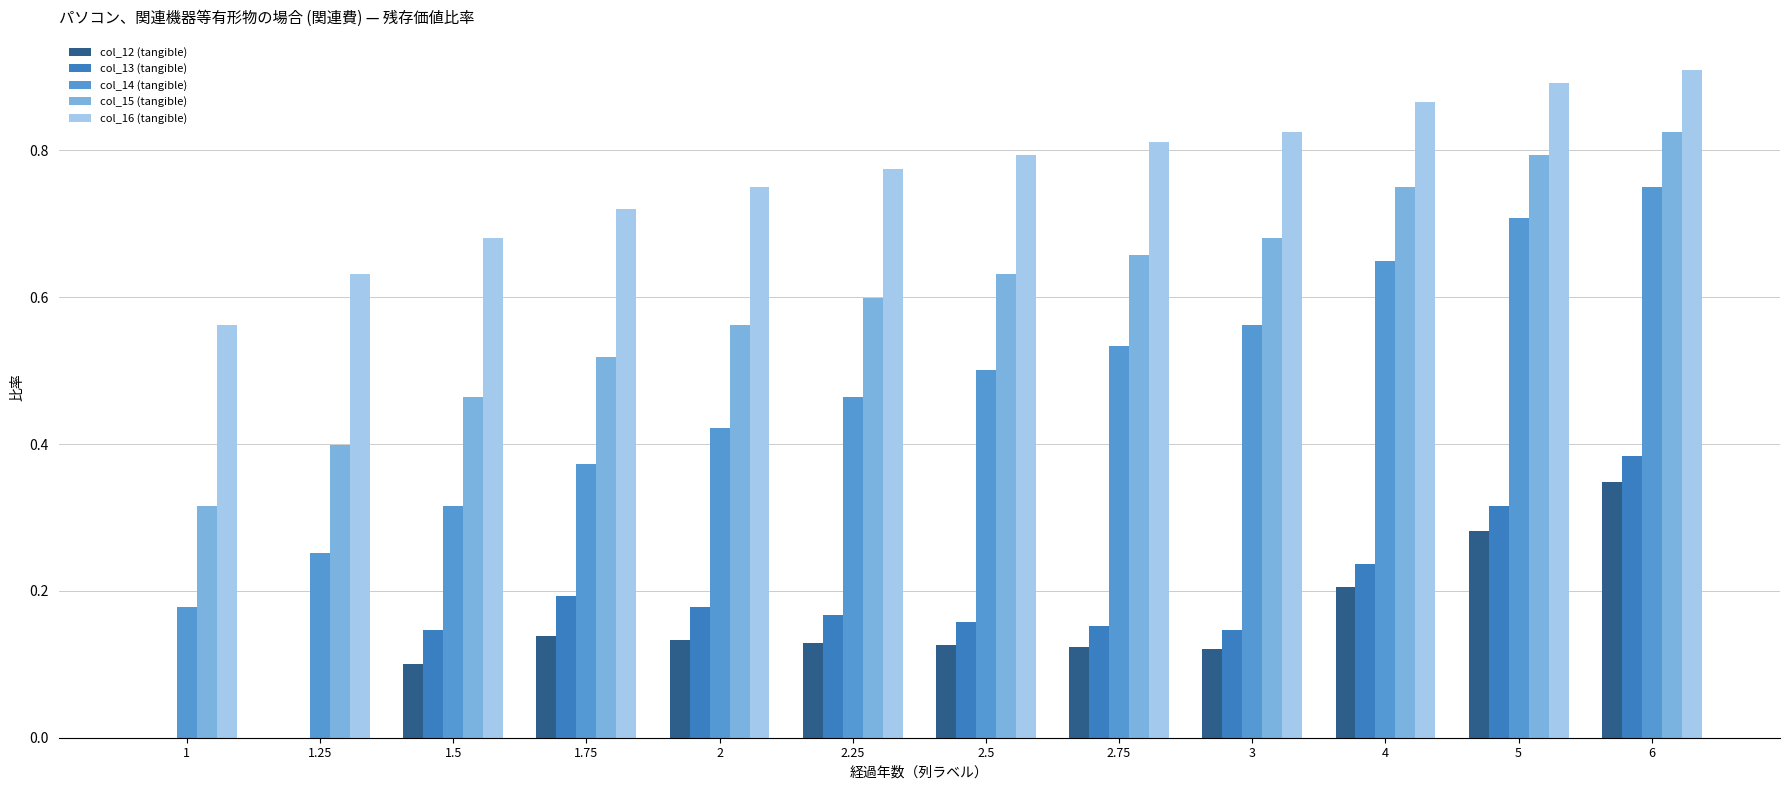

What is the total value across all series at 1?

1.1